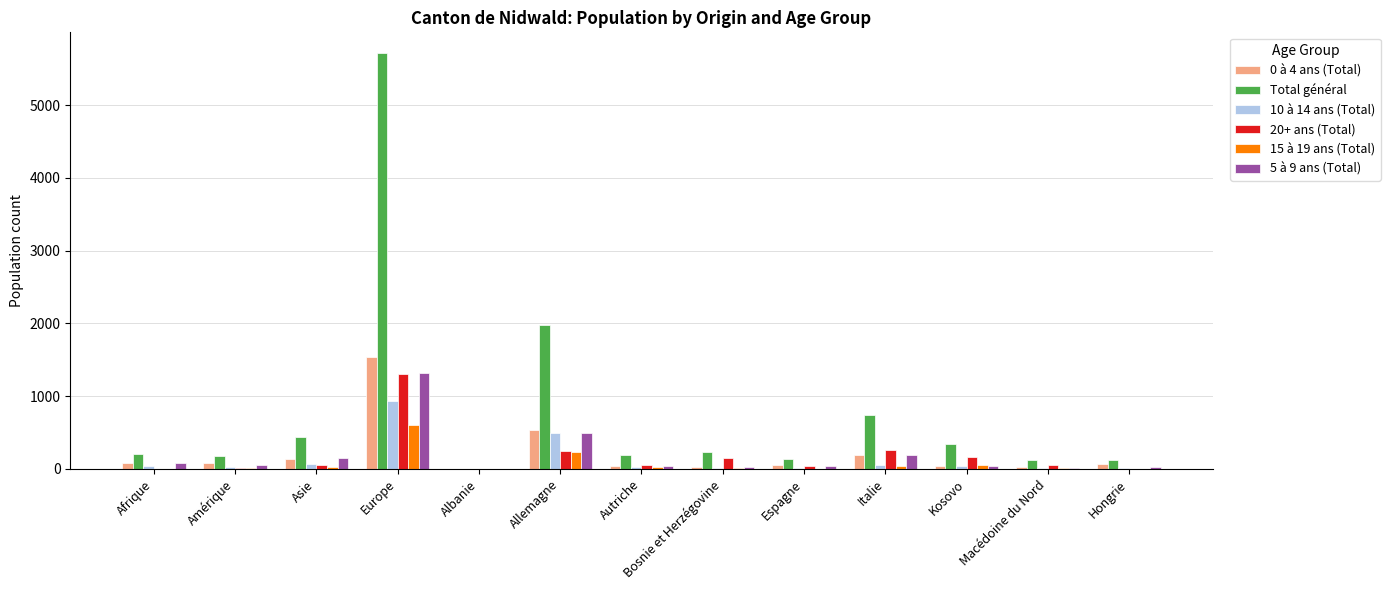

At which category is the sum across all series the highest?

Europe